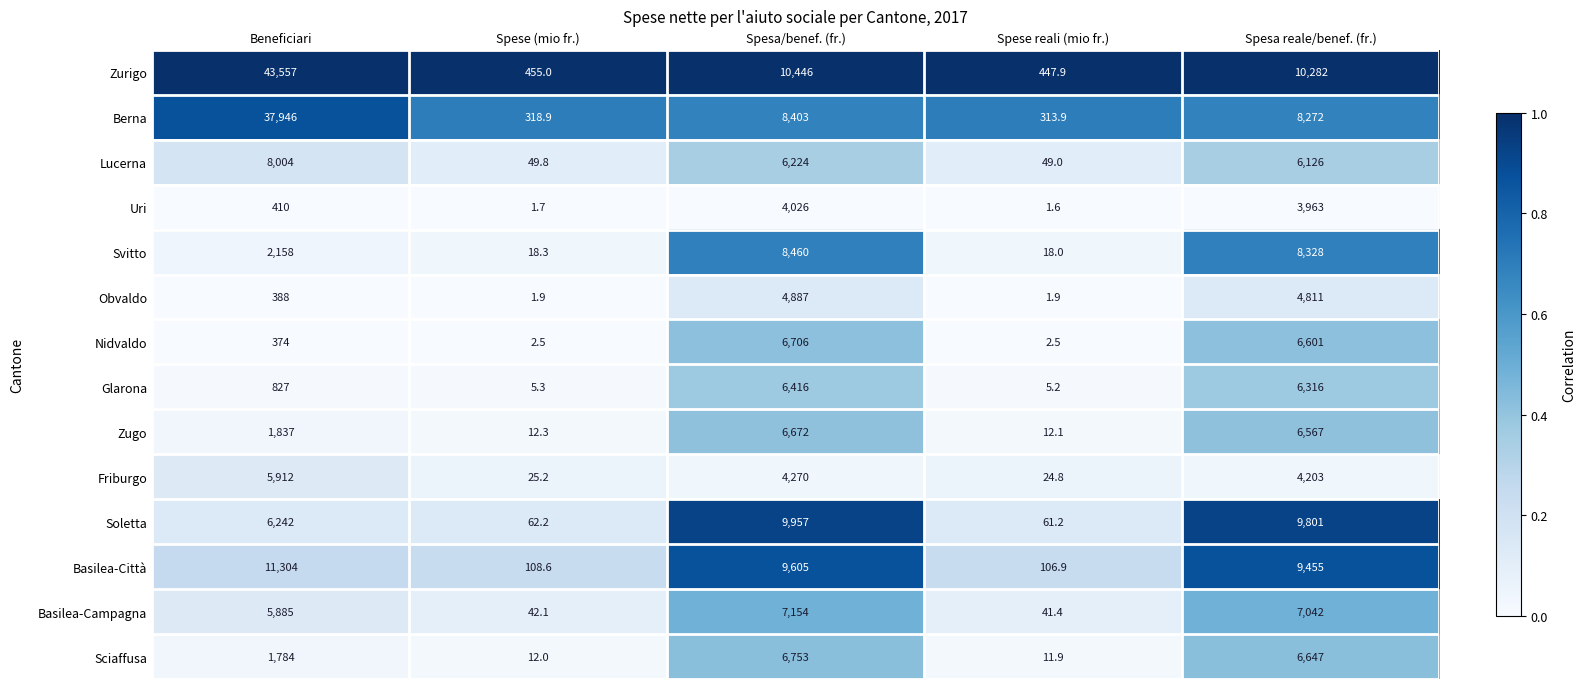

The value of Soletta at Beneficiari is 6242.0. True or false?

True